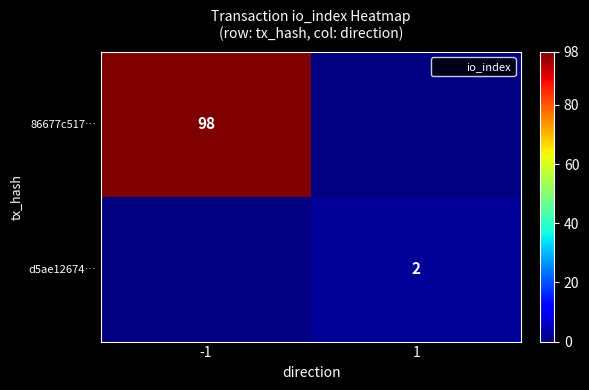

Rank the series at -1 from highest to lowest value.

86677c517…, d5ae12674…